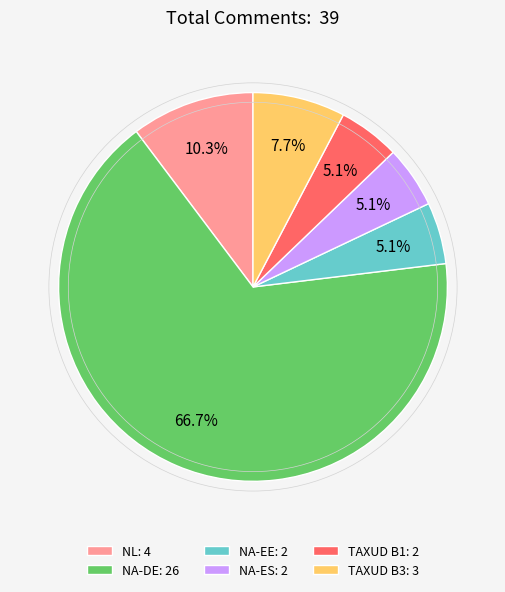

To the nearest percent, what is the average slice percentage?

17%